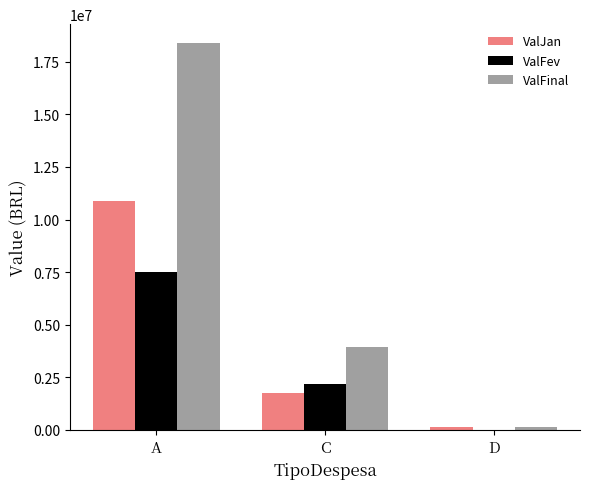

What is the difference between the ValFinal values at C and A?

14422783.3